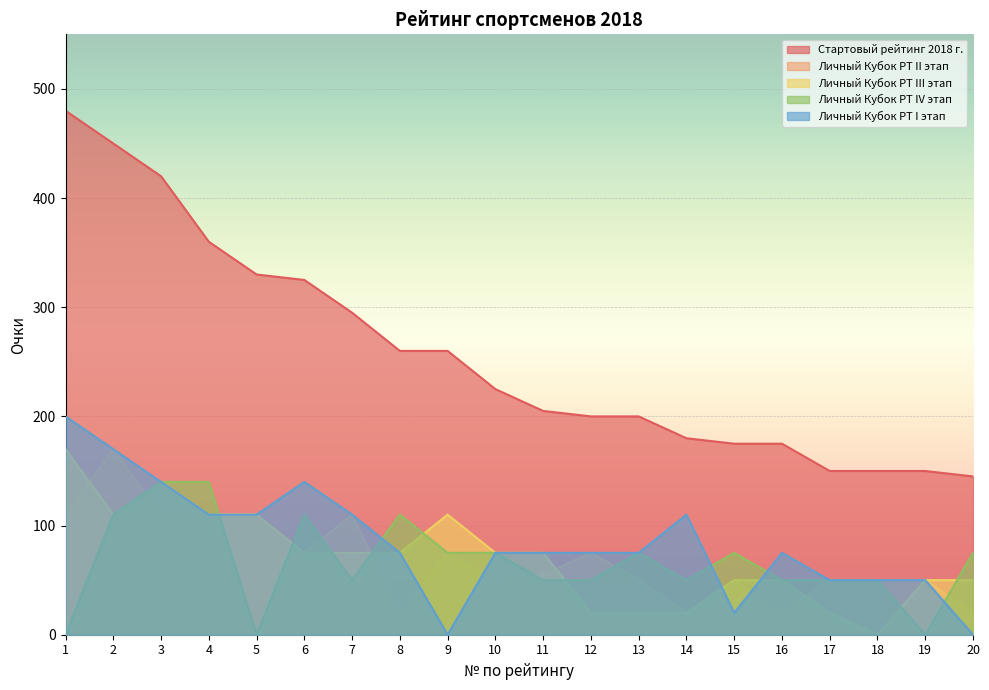

The Стартовый рейтинг 2018 г. series shows 54 at 13. True or false?

False